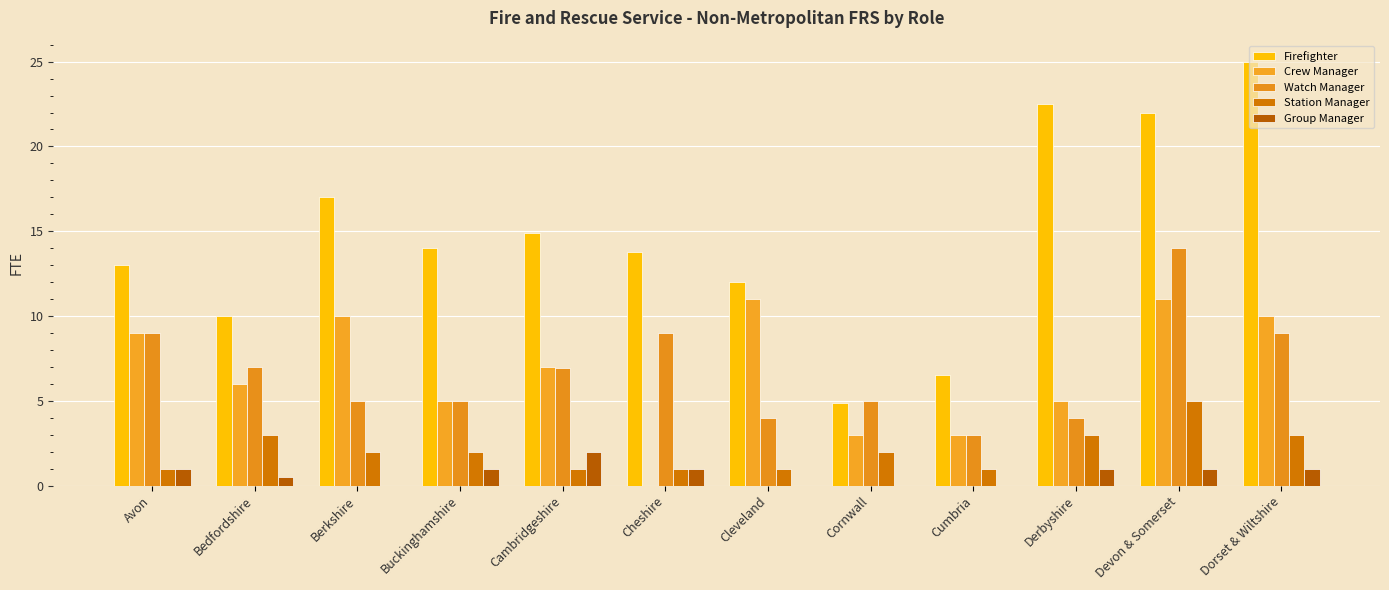

How many groups of bars are there?

12